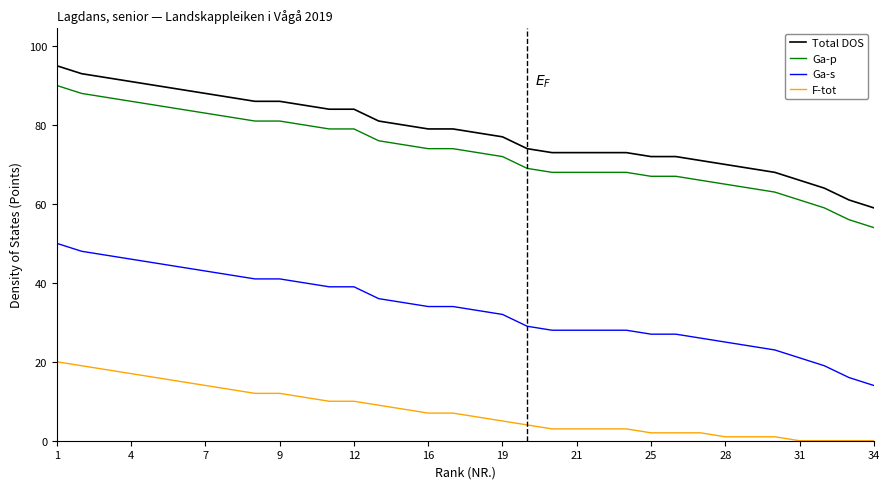

Reading left to right, list all the values displayed in this chart.

Total DOS: 95	93	92	91	90	89	88	87	86	86	85	84	84	81	80	79	79	78	77	74	73	73	73	73	72	72	71	70	69	68	66	64	61	59
Ga-p: 90	88	87	86	85	84	83	82	81	81	80	79	79	76	75	74	74	73	72	69	68	68	68	68	67	67	66	65	64	63	61	59	56	54
Ga-s: 50	48	47	46	45	44	43	42	41	41	40	39	39	36	35	34	34	33	32	29	28	28	28	28	27	27	26	25	24	23	21	19	16	14
F-tot: 20	19	18	17	16	15	14	13	12	12	11	10	10	9	8	7	7	6	5	4	3	3	3	3	2	2	2	1	1	1	0	0	0	0